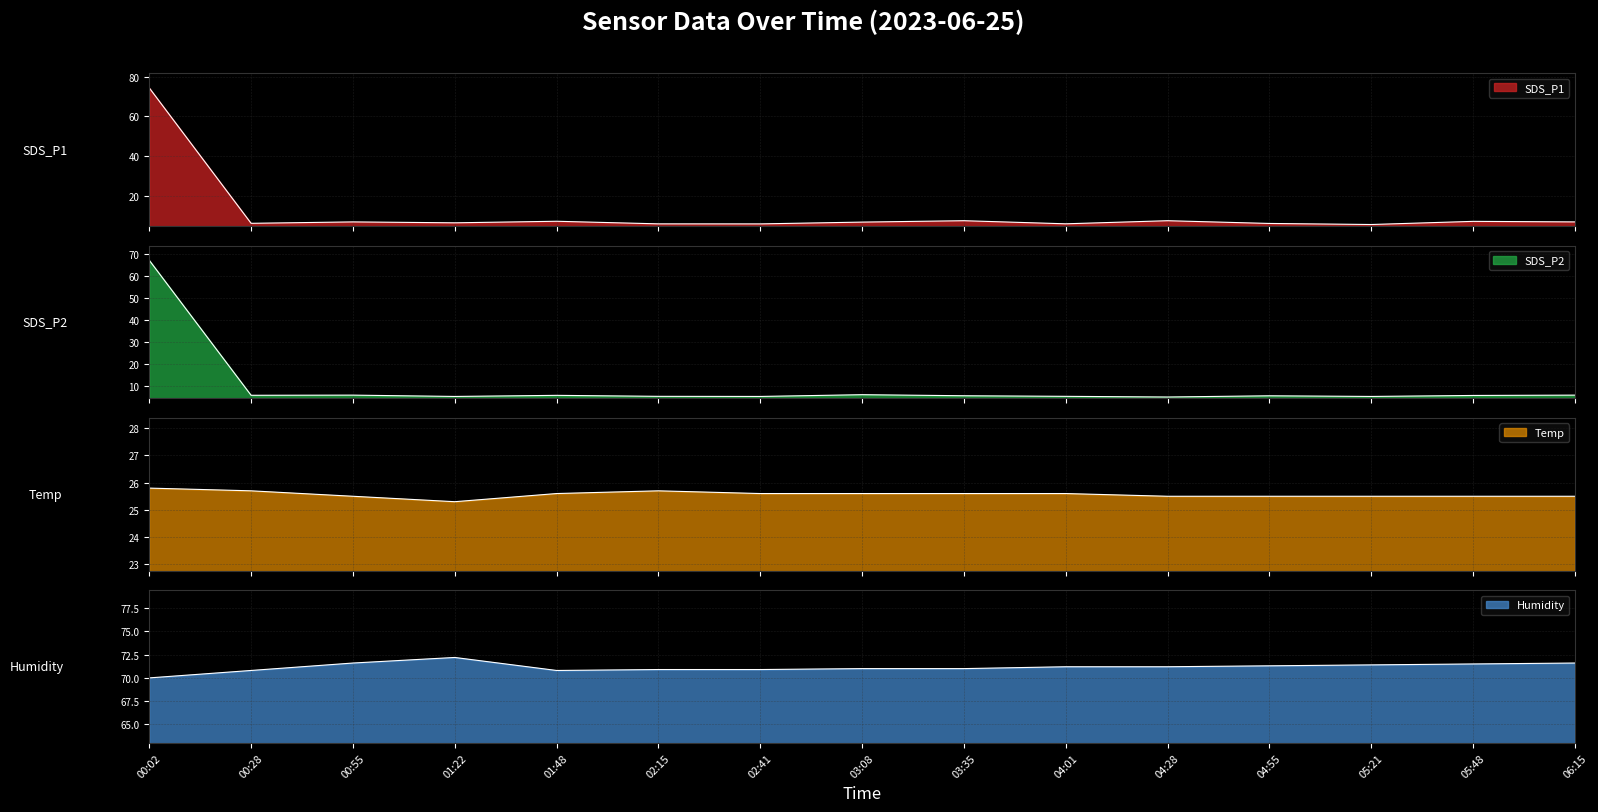

How many distinct data groups are displayed?

4